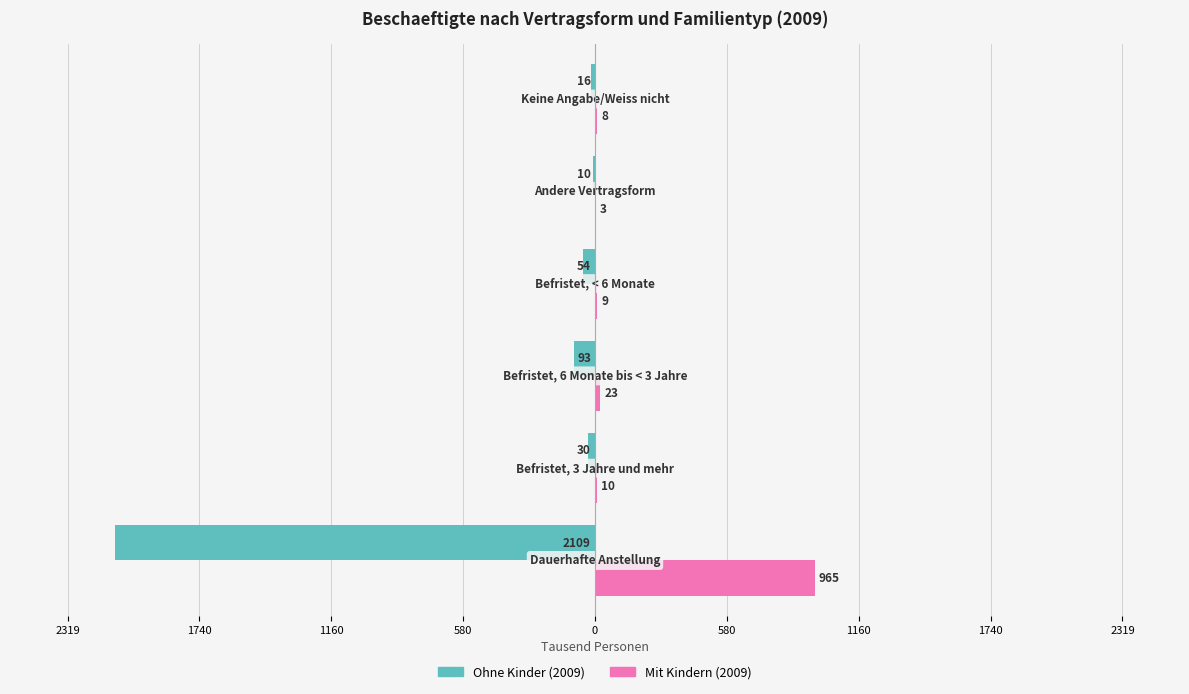

What are all the series names shown in the legend?

Ohne Kinder (2009), Mit Kindern (2009)